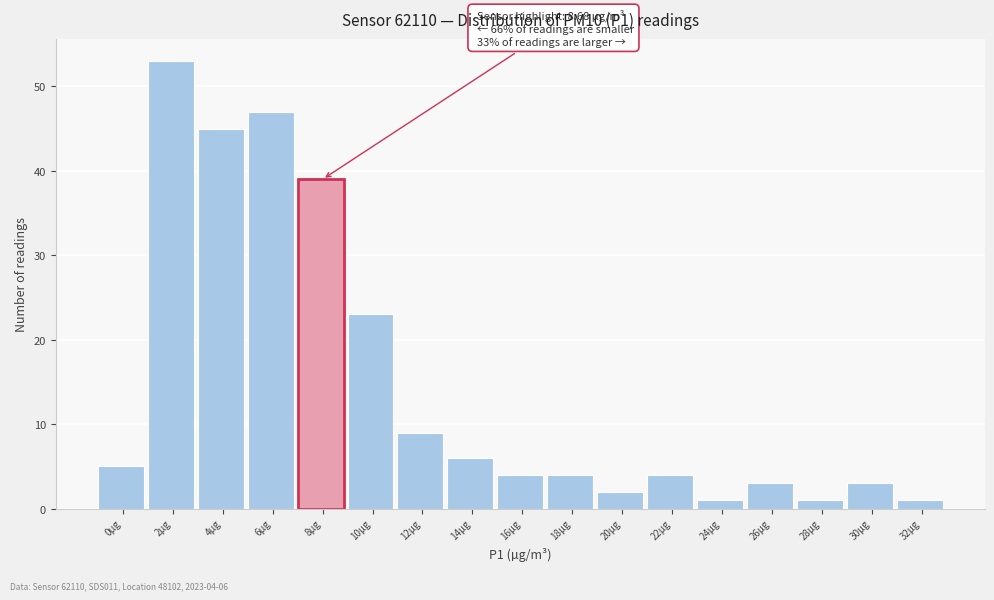

Reading left to right, extract all data points from this chart.

0µg=5	2µg=53	4µg=45	6µg=47	8µg=39	10µg=23	12µg=9	14µg=6	16µg=4	18µg=4	20µg=2	22µg=4	24µg=1	26µg=3	28µg=1	30µg=3	32µg=1